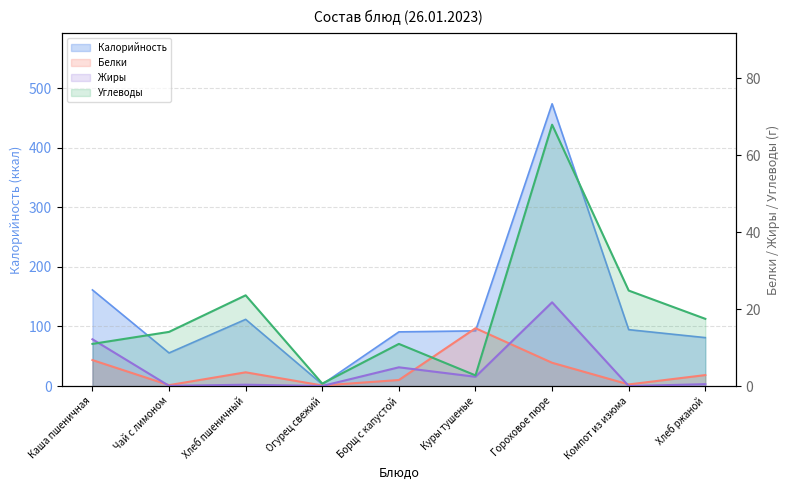

What is the difference between the Калорийность values at Борщ с капустой and Гороховое пюре?

382.9